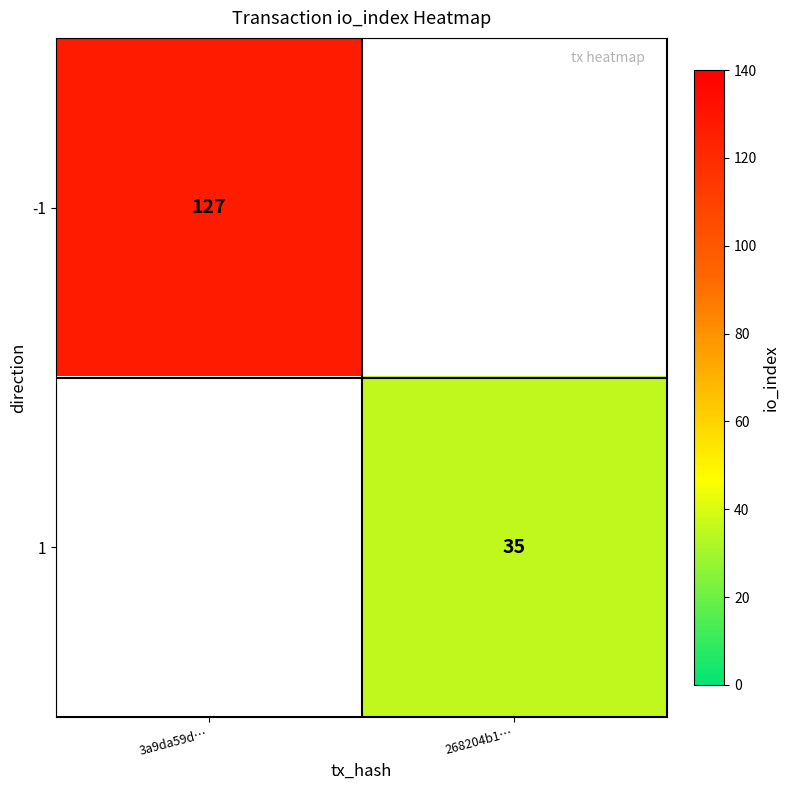

Which has a higher value, 268204b1… or 3a9da59d…?

3a9da59d…